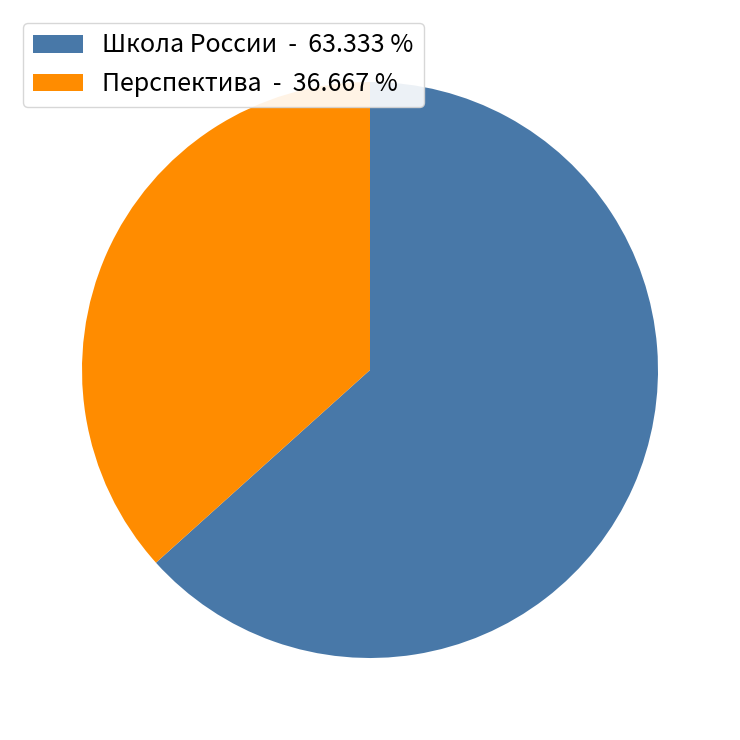

Which category has the smallest portion of the pie?

Перспектива